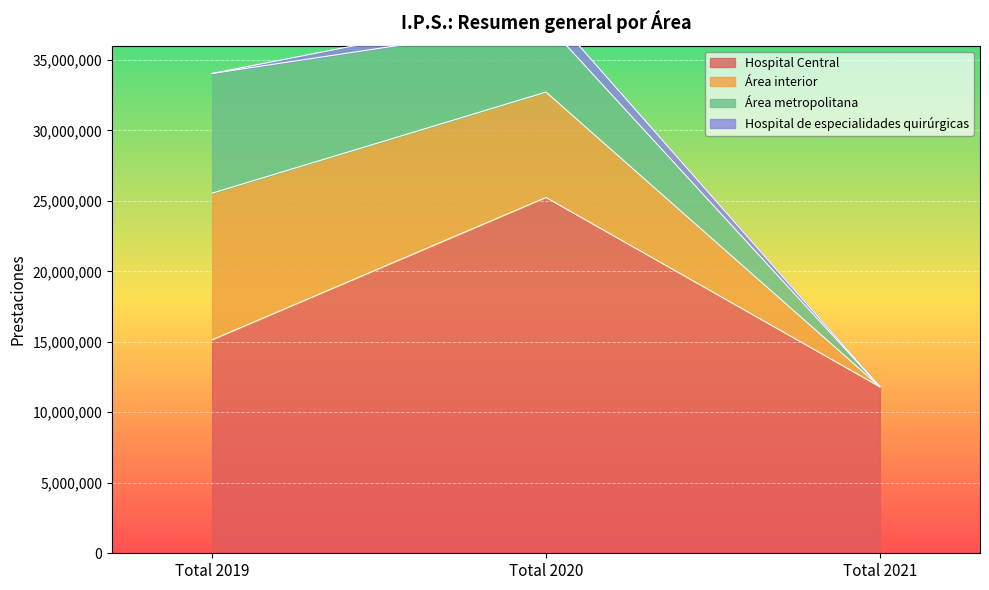

What is the total value across all series at Total 2021?

11811552